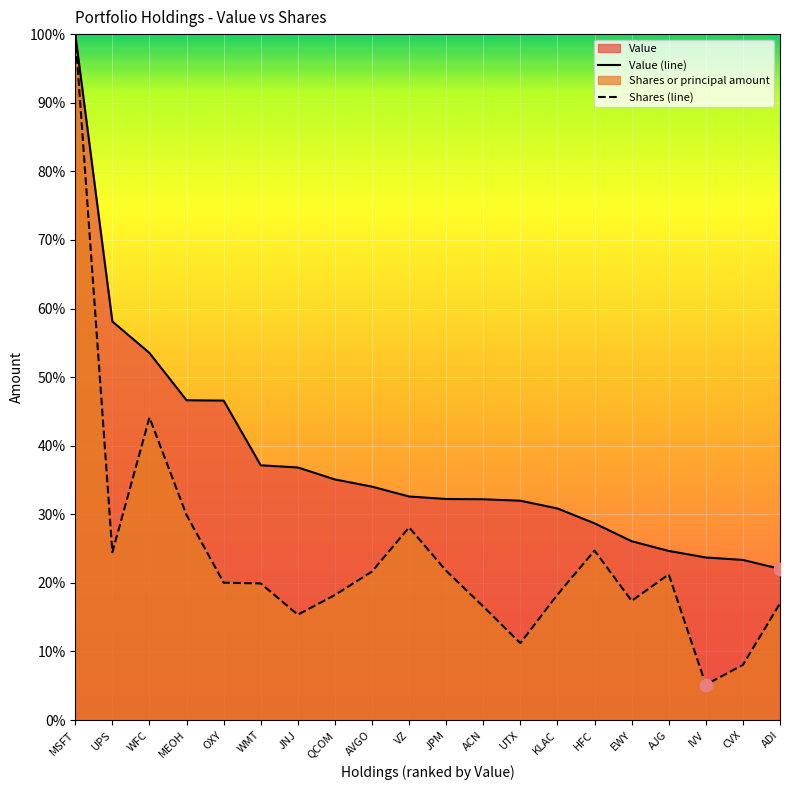

What are all the series names shown in the legend?

Value, Shares or principal amount